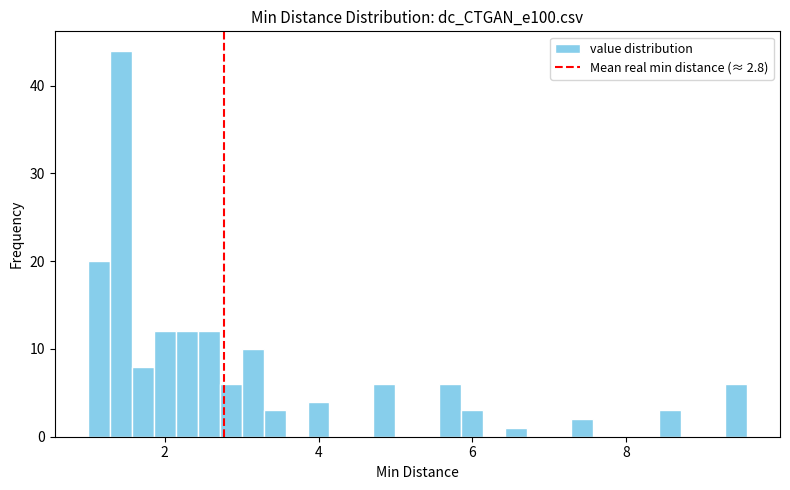

Read against the x-axis, roughly where is the centre of the tallest bar?

1.4